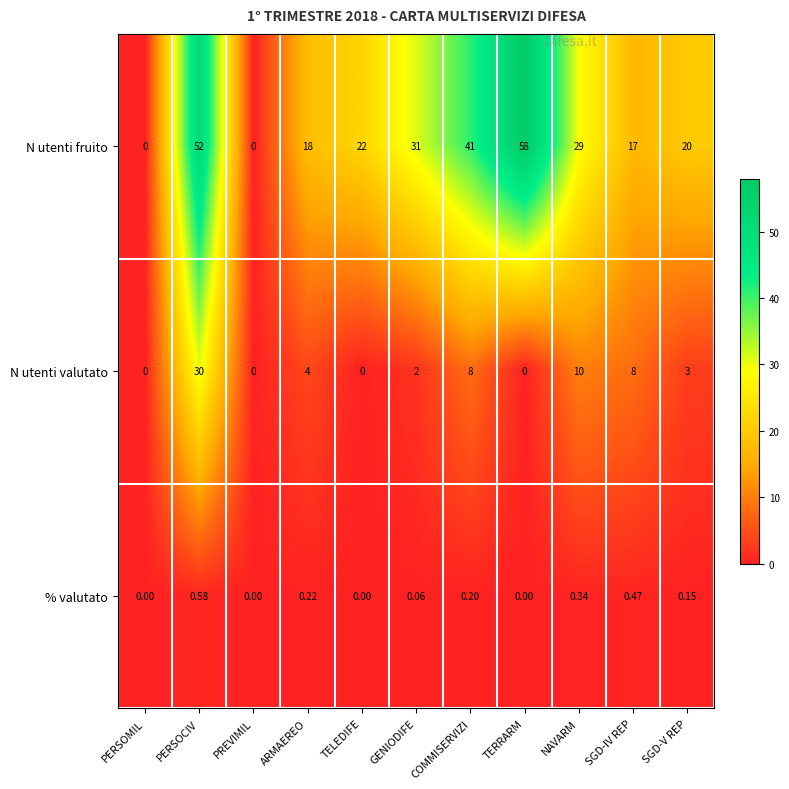

How many positive values does the N utenti valutato series have?

7